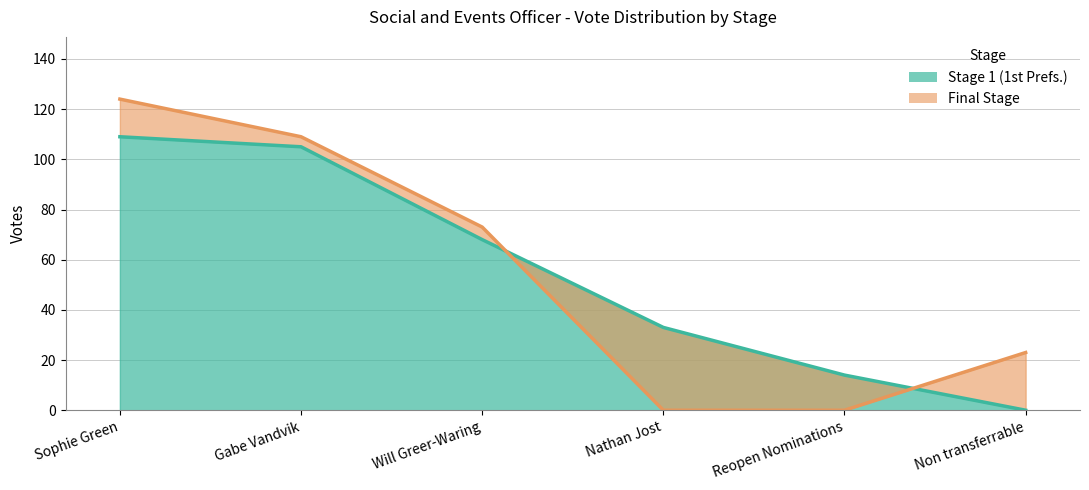

Which series has the widest spread of values?

Final Stage